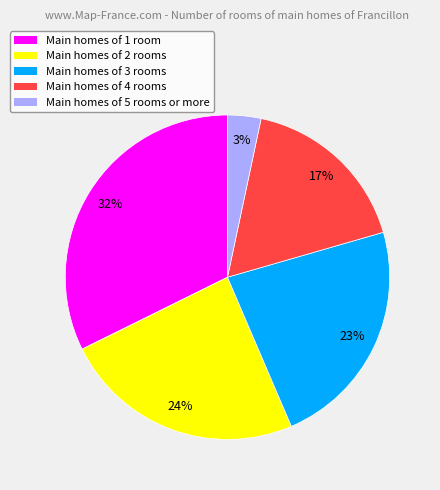

Is the sum of Main homes of 2 rooms and Main homes of 3 rooms greater than half?

No